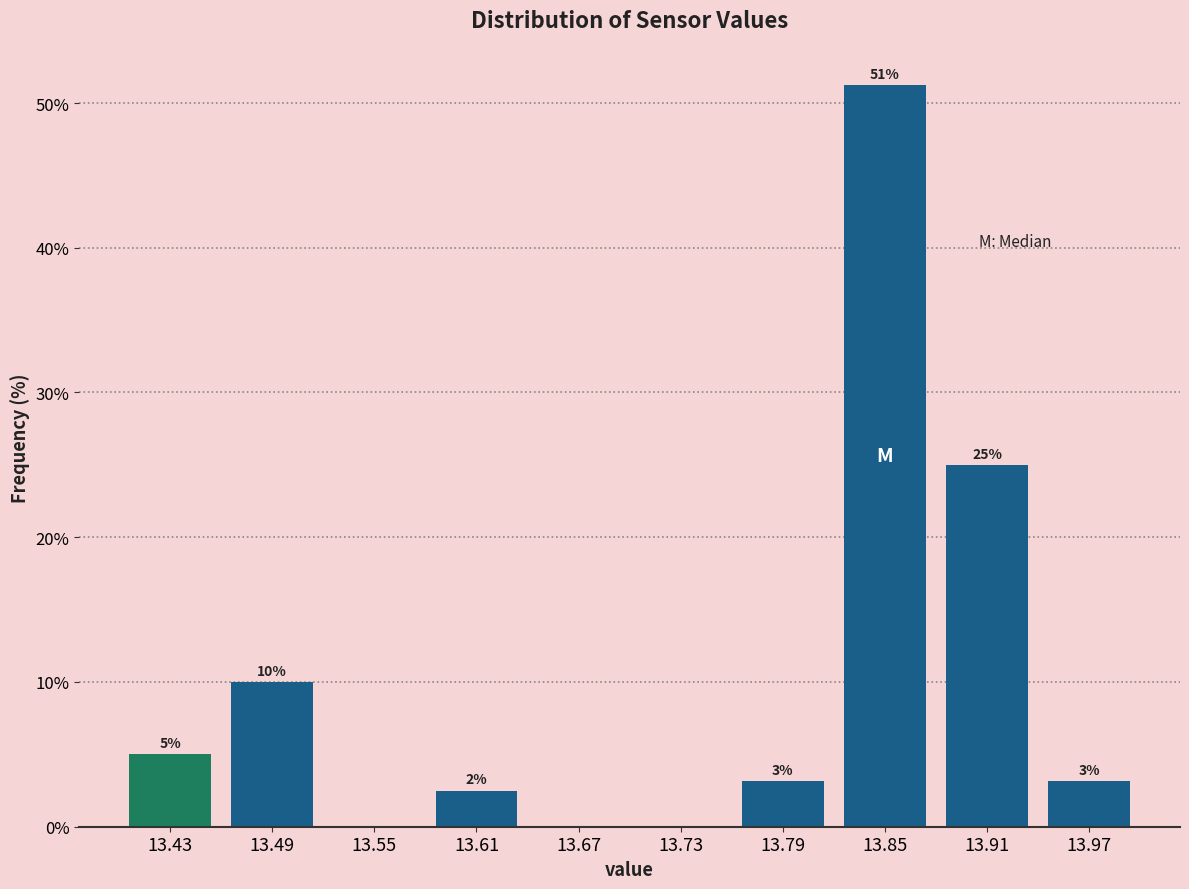

Which has a higher value, 13.55 or 13.91?

13.91